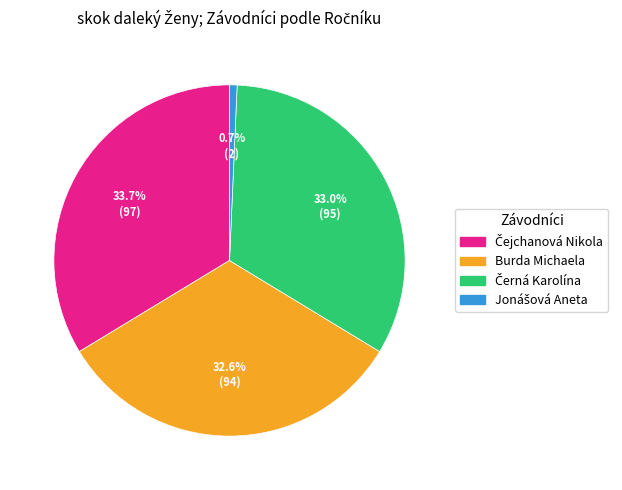

Is Burda Michaela the majority of the pie?

No